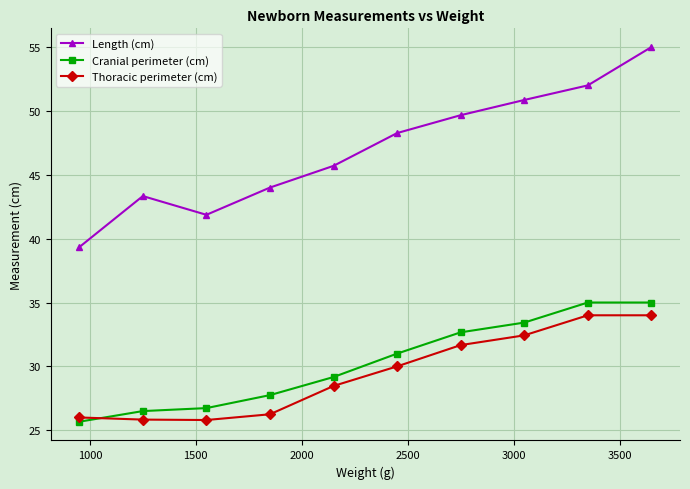

How many series are shown in this chart?

3